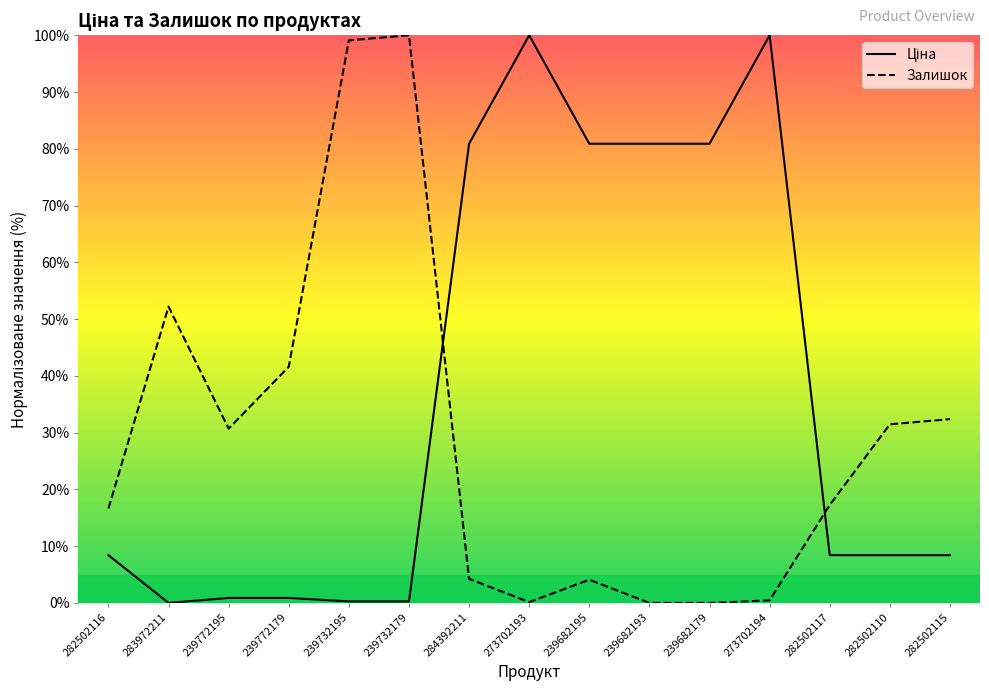

What is the sum of all Ціна values?

559.5